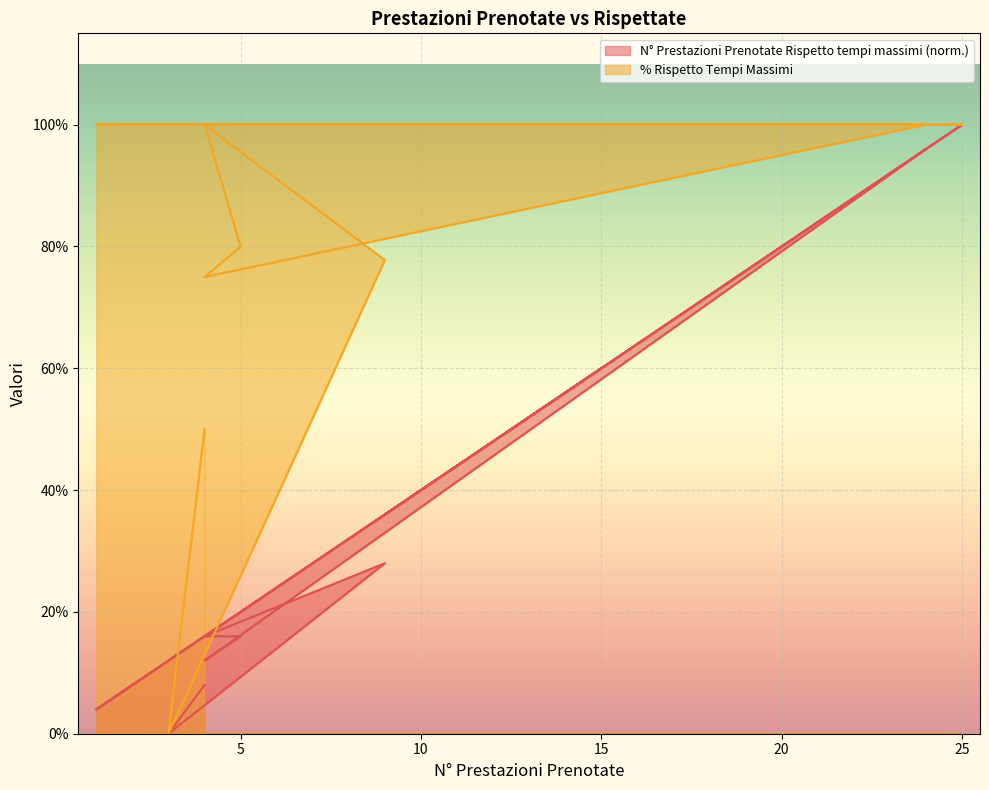

Read the % Rispetto Tempi Massimi value at 1.

1.0